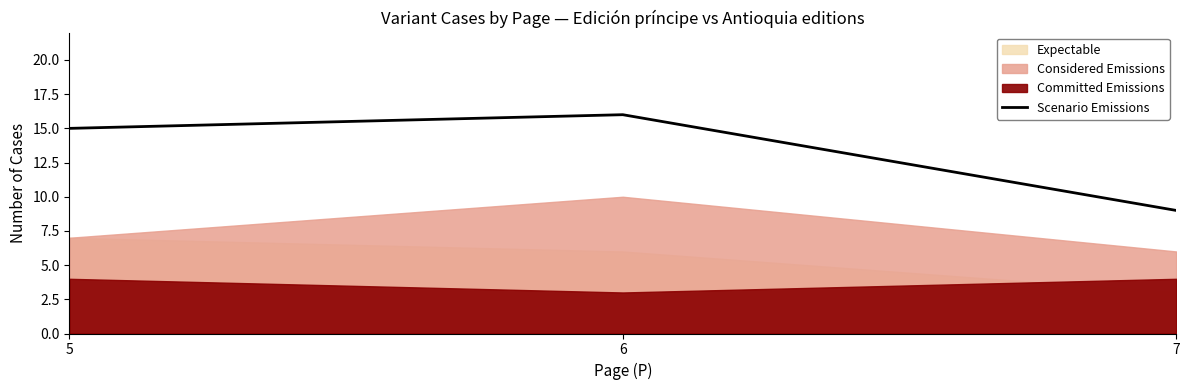

What is the difference between the values at 7 and 6?

7